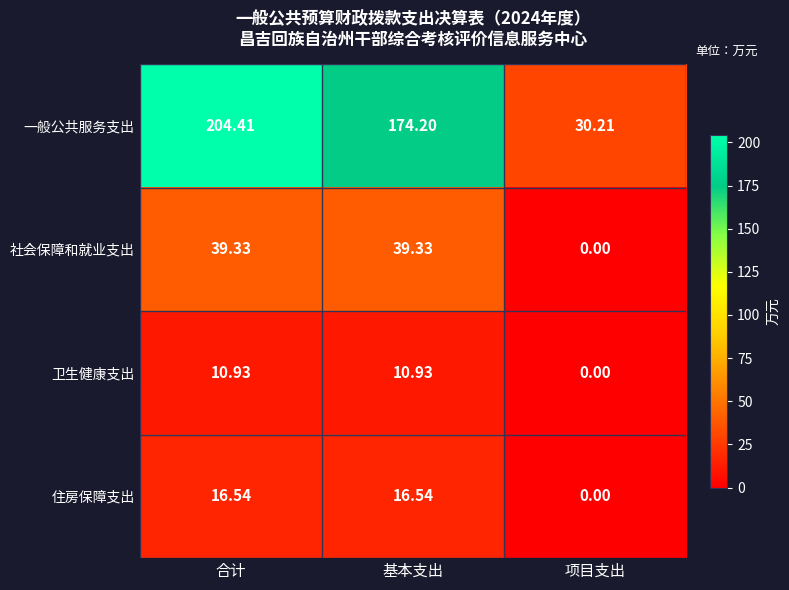

Which label corresponds to the largest value in the chart?

合计